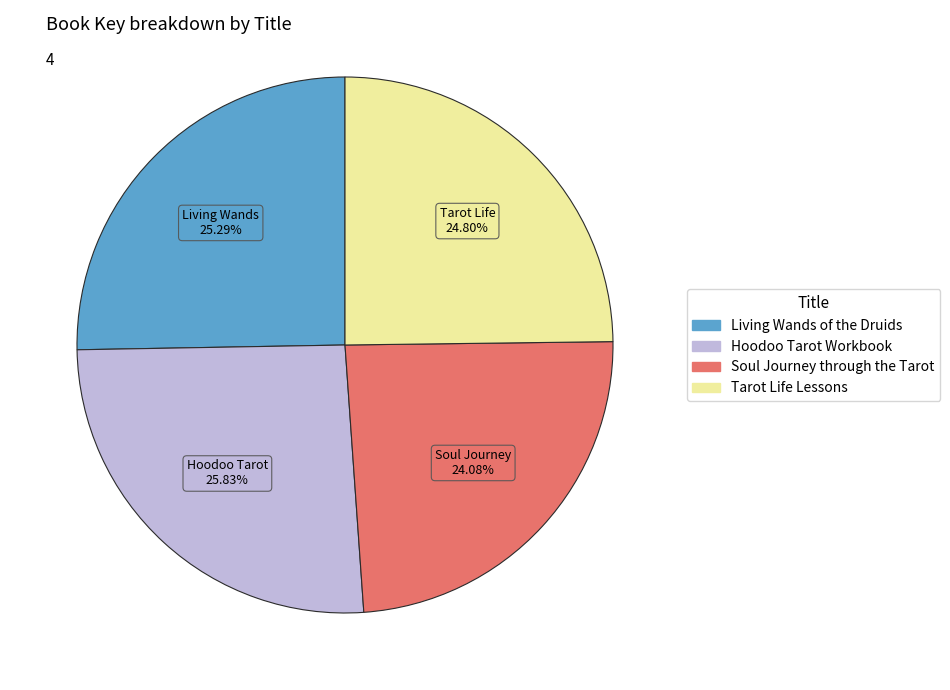

To the nearest percent, what percentage of the pie is Living Wands of the Druids?

25%